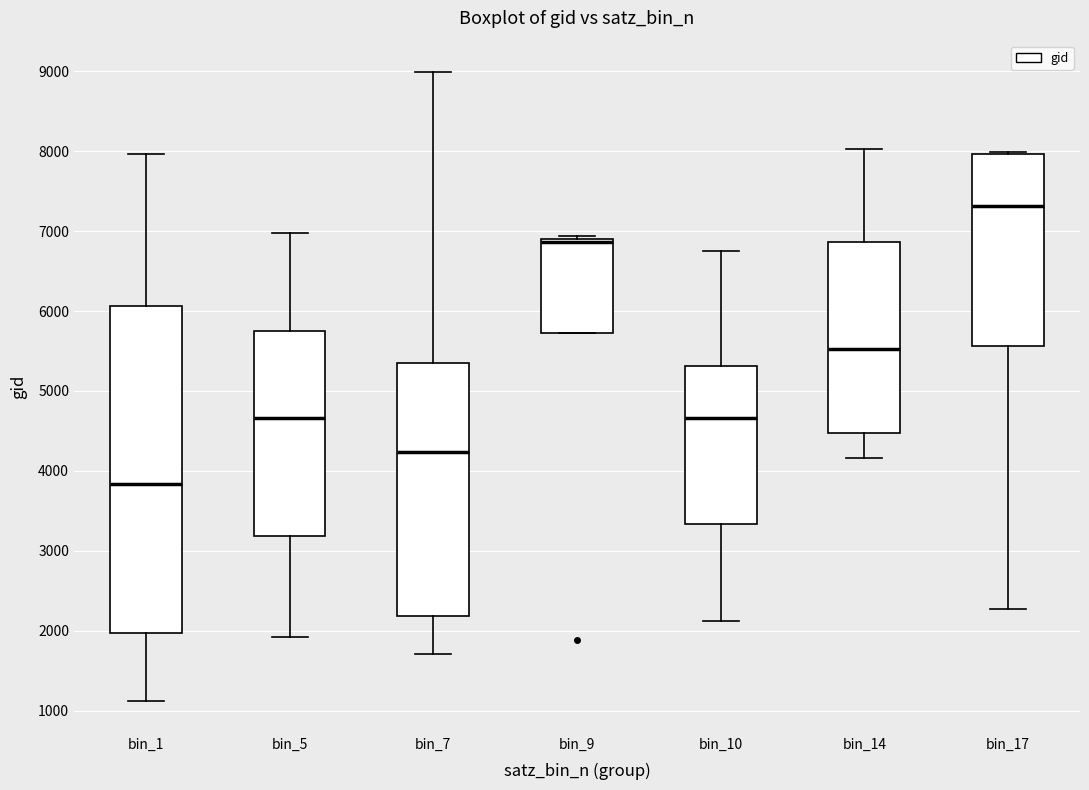

Reading left to right, transcribe this box plot: for each box, give where its median line is, the range the box spans, and where its two whiskers end, as read against the y-axis. The values are not printed on the chart, so give them approximately, as read against the axis.

bin_1: median 3800, box 2000 to 6100, whiskers 1100 to 8000
bin_5: median 4700, box 3200 to 5800, whiskers 1900 to 7000
bin_7: median 4200, box 2200 to 5400, whiskers 1700 to 9000
bin_9: median 6900 (just below the box's upper edge), box 5700 to 6900, whiskers 5700 to 6900 (just above the box's upper edge)
bin_10: median 4700, box 3300 to 5300, whiskers 2100 to 6700
bin_14: median 5500, box 4500 to 6900, whiskers 4200 to 8000
bin_17: median 7300, box 5600 to 8000, whiskers 2300 to 8000